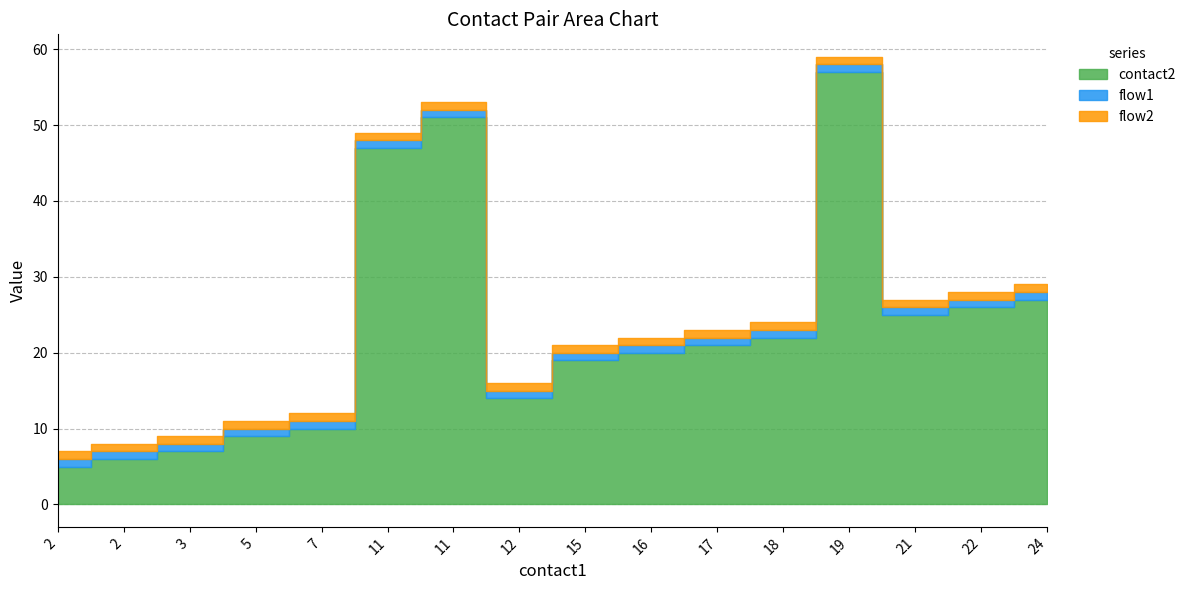

True or false: contact2 and flow2 intersect in this chart.

False